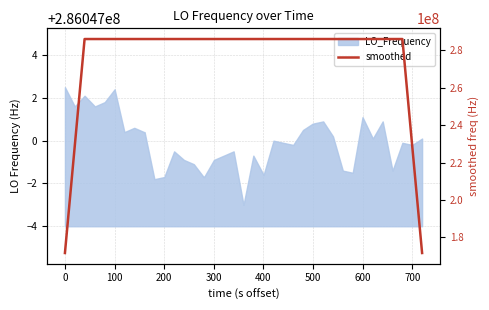

Does the chart have visible grid lines?

Yes